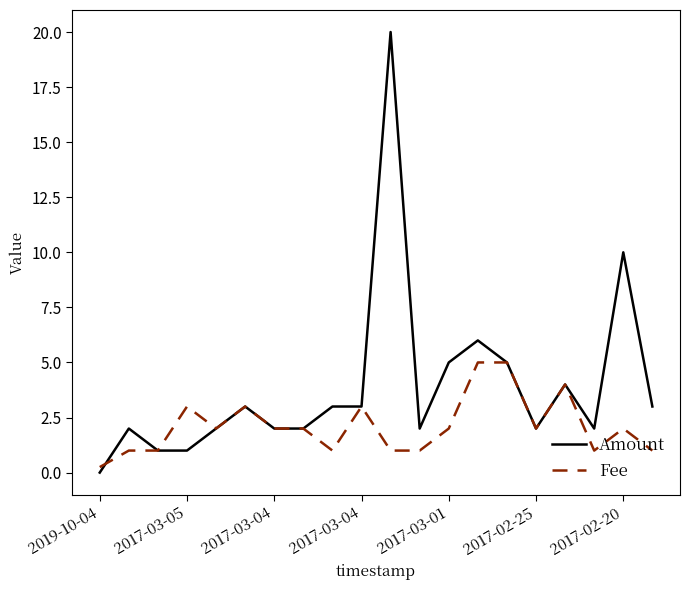

Which series has the widest spread of values?

Amount